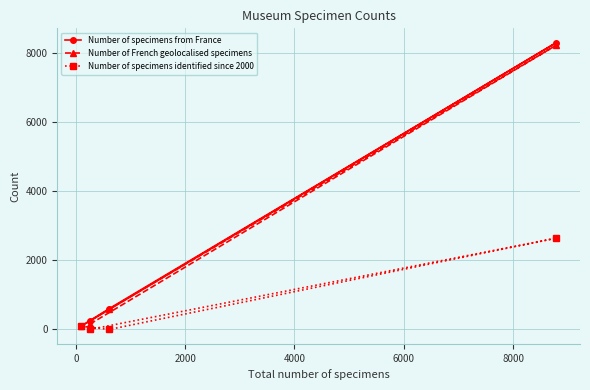

True or false: Number of specimens identified since 2000 and Number of French geolocalised specimens intersect in this chart.

False